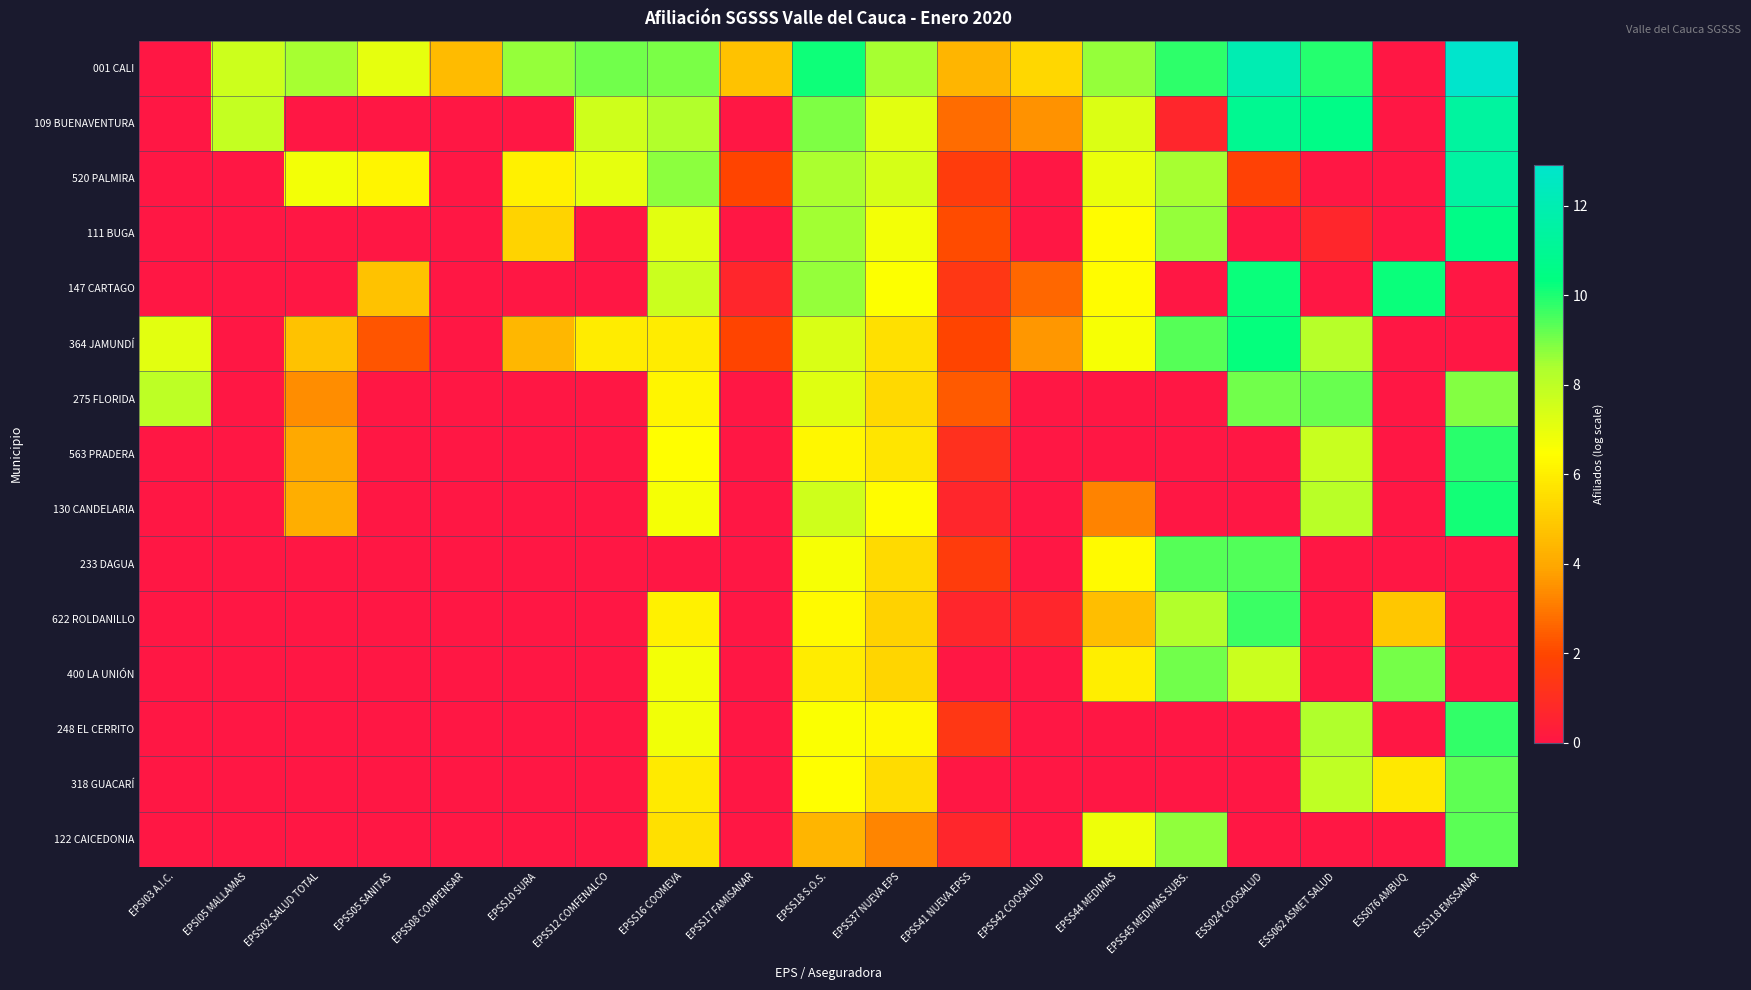

Reading left to right, transcribe all the data shown in this chart.

001 CALI: EPSI03 A.I.C.=0.0	EPSI05 MALLAMAS=7.7	EPSS02 SALUD TOTAL=8.5	EPSS05 SANITAS=7.0	EPSS08 COMPENSAR=4.5	EPSS10 SURA=8.6	EPSS12 COMFENALCO=9.1	EPSS16 COOMEVA=8.9	EPSS17 FAMISANAR=4.7	EPSS18 S.O.S.=10.2	EPSS37 NUEVA EPS=8.5	EPSS41 NUEVA EPSS=4.4	EPSS42 COOSALUD=5.3	EPSS44 MEDIMAS=8.7	EPSS45 MEDIMAS SUBS.=9.8	ESS024 COOSALUD=12.0	ESS062 ASMET SALUD=9.9	ESS076 AMBUQ=0.0	ESS118 EMSSANAR=12.9
109 BUENAVENTURA: EPSI03 A.I.C.=0.0	EPSI05 MALLAMAS=7.9	EPSS02 SALUD TOTAL=0.0	EPSS05 SANITAS=0.0	EPSS08 COMPENSAR=0.0	EPSS10 SURA=0.0	EPSS12 COMFENALCO=7.6	EPSS16 COOMEVA=8.3	EPSS17 FAMISANAR=0.0	EPSS18 S.O.S.=8.9	EPSS37 NUEVA EPS=7.2	EPSS41 NUEVA EPSS=2.8	EPSS42 COOSALUD=3.5	EPSS44 MEDIMAS=7.3	EPSS45 MEDIMAS SUBS.=0.7	ESS024 COOSALUD=10.9	ESS062 ASMET SALUD=10.6	ESS076 AMBUQ=0.0	ESS118 EMSSANAR=11.4
520 PALMIRA: EPSI03 A.I.C.=0.0	EPSI05 MALLAMAS=0.0	EPSS02 SALUD TOTAL=6.7	EPSS05 SANITAS=6.2	EPSS08 COMPENSAR=0.0	EPSS10 SURA=6.1	EPSS12 COMFENALCO=7.0	EPSS16 COOMEVA=8.7	EPSS17 FAMISANAR=1.9	EPSS18 S.O.S.=8.4	EPSS37 NUEVA EPS=7.4	EPSS41 NUEVA EPSS=1.6	EPSS42 COOSALUD=0.0	EPSS44 MEDIMAS=6.9	EPSS45 MEDIMAS SUBS.=8.4	ESS024 COOSALUD=1.8	ESS062 ASMET SALUD=0.0	ESS076 AMBUQ=0.0	ESS118 EMSSANAR=11.5
111 BUGA: EPSI03 A.I.C.=0.0	EPSI05 MALLAMAS=0.0	EPSS02 SALUD TOTAL=0.0	EPSS05 SANITAS=0.0	EPSS08 COMPENSAR=0.0	EPSS10 SURA=5.2	EPSS12 COMFENALCO=0.0	EPSS16 COOMEVA=7.2	EPSS17 FAMISANAR=0.0	EPSS18 S.O.S.=8.5	EPSS37 NUEVA EPS=6.7	EPSS41 NUEVA EPSS=2.1	EPSS42 COOSALUD=0.0	EPSS44 MEDIMAS=6.4	EPSS45 MEDIMAS SUBS.=8.7	ESS024 COOSALUD=0.0	ESS062 ASMET SALUD=0.7	ESS076 AMBUQ=0.0	ESS118 EMSSANAR=10.6
147 CARTAGO: EPSI03 A.I.C.=0.0	EPSI05 MALLAMAS=0.0	EPSS02 SALUD TOTAL=0.0	EPSS05 SANITAS=4.7	EPSS08 COMPENSAR=0.0	EPSS10 SURA=0.0	EPSS12 COMFENALCO=0.0	EPSS16 COOMEVA=7.7	EPSS17 FAMISANAR=0.7	EPSS18 S.O.S.=8.7	EPSS37 NUEVA EPS=6.5	EPSS41 NUEVA EPSS=1.4	EPSS42 COOSALUD=2.6	EPSS44 MEDIMAS=6.4	EPSS45 MEDIMAS SUBS.=0.0	ESS024 COOSALUD=10.2	ESS062 ASMET SALUD=0.0	ESS076 AMBUQ=10.2	ESS118 EMSSANAR=0.0
364 JAMUNDÍ: EPSI03 A.I.C.=7.1	EPSI05 MALLAMAS=0.0	EPSS02 SALUD TOTAL=4.7	EPSS05 SANITAS=2.3	EPSS08 COMPENSAR=0.0	EPSS10 SURA=4.4	EPSS12 COMFENALCO=5.9	EPSS16 COOMEVA=5.9	EPSS17 FAMISANAR=1.9	EPSS18 S.O.S.=7.3	EPSS37 NUEVA EPS=5.6	EPSS41 NUEVA EPSS=1.9	EPSS42 COOSALUD=3.6	EPSS44 MEDIMAS=6.7	EPSS45 MEDIMAS SUBS.=9.4	ESS024 COOSALUD=10.3	ESS062 ASMET SALUD=8.2	ESS076 AMBUQ=0.0	ESS118 EMSSANAR=0.0
275 FLORIDA: EPSI03 A.I.C.=8.0	EPSI05 MALLAMAS=0.0	EPSS02 SALUD TOTAL=3.4	EPSS05 SANITAS=0.0	EPSS08 COMPENSAR=0.0	EPSS10 SURA=0.0	EPSS12 COMFENALCO=0.0	EPSS16 COOMEVA=6.2	EPSS17 FAMISANAR=0.0	EPSS18 S.O.S.=7.2	EPSS37 NUEVA EPS=5.4	EPSS41 NUEVA EPSS=2.4	EPSS42 COOSALUD=0.0	EPSS44 MEDIMAS=0.0	EPSS45 MEDIMAS SUBS.=0.0	ESS024 COOSALUD=9.1	ESS062 ASMET SALUD=9.1	ESS076 AMBUQ=0.0	ESS118 EMSSANAR=8.9
563 PRADERA: EPSI03 A.I.C.=0.0	EPSI05 MALLAMAS=0.0	EPSS02 SALUD TOTAL=4.0	EPSS05 SANITAS=0.0	EPSS08 COMPENSAR=0.0	EPSS10 SURA=0.0	EPSS12 COMFENALCO=0.0	EPSS16 COOMEVA=6.5	EPSS17 FAMISANAR=0.0	EPSS18 S.O.S.=6.2	EPSS37 NUEVA EPS=5.7	EPSS41 NUEVA EPSS=1.1	EPSS42 COOSALUD=0.0	EPSS44 MEDIMAS=0.0	EPSS45 MEDIMAS SUBS.=0.0	ESS024 COOSALUD=0.0	ESS062 ASMET SALUD=7.7	ESS076 AMBUQ=0.0	ESS118 EMSSANAR=9.8
130 CANDELARIA: EPSI03 A.I.C.=0.0	EPSI05 MALLAMAS=0.0	EPSS02 SALUD TOTAL=4.2	EPSS05 SANITAS=0.0	EPSS08 COMPENSAR=0.0	EPSS10 SURA=0.0	EPSS12 COMFENALCO=0.0	EPSS16 COOMEVA=6.7	EPSS17 FAMISANAR=0.0	EPSS18 S.O.S.=7.6	EPSS37 NUEVA EPS=6.4	EPSS41 NUEVA EPSS=0.7	EPSS42 COOSALUD=0.0	EPSS44 MEDIMAS=3.2	EPSS45 MEDIMAS SUBS.=0.0	ESS024 COOSALUD=0.0	ESS062 ASMET SALUD=8.1	ESS076 AMBUQ=0.0	ESS118 EMSSANAR=10.1
233 DAGUA: EPSI03 A.I.C.=0.0	EPSI05 MALLAMAS=0.0	EPSS02 SALUD TOTAL=0.0	EPSS05 SANITAS=0.0	EPSS08 COMPENSAR=0.0	EPSS10 SURA=0.0	EPSS12 COMFENALCO=0.0	EPSS16 COOMEVA=0.0	EPSS17 FAMISANAR=0.0	EPSS18 S.O.S.=6.7	EPSS37 NUEVA EPS=5.4	EPSS41 NUEVA EPSS=1.6	EPSS42 COOSALUD=0.0	EPSS44 MEDIMAS=6.3	EPSS45 MEDIMAS SUBS.=9.4	ESS024 COOSALUD=9.4	ESS062 ASMET SALUD=0.0	ESS076 AMBUQ=0.0	ESS118 EMSSANAR=0.0
622 ROLDANILLO: EPSI03 A.I.C.=0.0	EPSI05 MALLAMAS=0.0	EPSS02 SALUD TOTAL=0.0	EPSS05 SANITAS=0.0	EPSS08 COMPENSAR=0.0	EPSS10 SURA=0.0	EPSS12 COMFENALCO=0.0	EPSS16 COOMEVA=6.1	EPSS17 FAMISANAR=0.0	EPSS18 S.O.S.=6.3	EPSS37 NUEVA EPS=5.2	EPSS41 NUEVA EPSS=0.7	EPSS42 COOSALUD=0.7	EPSS44 MEDIMAS=4.6	EPSS45 MEDIMAS SUBS.=8.3	ESS024 COOSALUD=9.7	ESS062 ASMET SALUD=0.0	ESS076 AMBUQ=4.9	ESS118 EMSSANAR=0.0
400 LA UNIÓN: EPSI03 A.I.C.=0.0	EPSI05 MALLAMAS=0.0	EPSS02 SALUD TOTAL=0.0	EPSS05 SANITAS=0.0	EPSS08 COMPENSAR=0.0	EPSS10 SURA=0.0	EPSS12 COMFENALCO=0.0	EPSS16 COOMEVA=6.7	EPSS17 FAMISANAR=0.0	EPSS18 S.O.S.=5.9	EPSS37 NUEVA EPS=5.3	EPSS41 NUEVA EPSS=0.0	EPSS42 COOSALUD=0.0	EPSS44 MEDIMAS=6.0	EPSS45 MEDIMAS SUBS.=9.1	ESS024 COOSALUD=7.7	ESS062 ASMET SALUD=0.0	ESS076 AMBUQ=9.0	ESS118 EMSSANAR=0.0
248 EL CERRITO: EPSI03 A.I.C.=0.0	EPSI05 MALLAMAS=0.0	EPSS02 SALUD TOTAL=0.0	EPSS05 SANITAS=0.0	EPSS08 COMPENSAR=0.0	EPSS10 SURA=0.0	EPSS12 COMFENALCO=0.0	EPSS16 COOMEVA=6.8	EPSS17 FAMISANAR=0.0	EPSS18 S.O.S.=6.5	EPSS37 NUEVA EPS=6.3	EPSS41 NUEVA EPSS=1.4	EPSS42 COOSALUD=0.0	EPSS44 MEDIMAS=0.0	EPSS45 MEDIMAS SUBS.=0.0	ESS024 COOSALUD=0.0	ESS062 ASMET SALUD=8.3	ESS076 AMBUQ=0.0	ESS118 EMSSANAR=9.8
318 GUACARÍ: EPSI03 A.I.C.=0.0	EPSI05 MALLAMAS=0.0	EPSS02 SALUD TOTAL=0.0	EPSS05 SANITAS=0.0	EPSS08 COMPENSAR=0.0	EPSS10 SURA=0.0	EPSS12 COMFENALCO=0.0	EPSS16 COOMEVA=5.9	EPSS17 FAMISANAR=0.0	EPSS18 S.O.S.=6.4	EPSS37 NUEVA EPS=5.5	EPSS41 NUEVA EPSS=0.0	EPSS42 COOSALUD=0.0	EPSS44 MEDIMAS=0.0	EPSS45 MEDIMAS SUBS.=0.0	ESS024 COOSALUD=0.0	ESS062 ASMET SALUD=7.9	ESS076 AMBUQ=5.8	ESS118 EMSSANAR=9.2
122 CAICEDONIA: EPSI03 A.I.C.=0.0	EPSI05 MALLAMAS=0.0	EPSS02 SALUD TOTAL=0.0	EPSS05 SANITAS=0.0	EPSS08 COMPENSAR=0.0	EPSS10 SURA=0.0	EPSS12 COMFENALCO=0.0	EPSS16 COOMEVA=5.6	EPSS17 FAMISANAR=0.0	EPSS18 S.O.S.=4.4	EPSS37 NUEVA EPS=3.3	EPSS41 NUEVA EPSS=0.7	EPSS42 COOSALUD=0.0	EPSS44 MEDIMAS=6.8	EPSS45 MEDIMAS SUBS.=8.7	ESS024 COOSALUD=0.0	ESS062 ASMET SALUD=0.0	ESS076 AMBUQ=0.0	ESS118 EMSSANAR=9.3